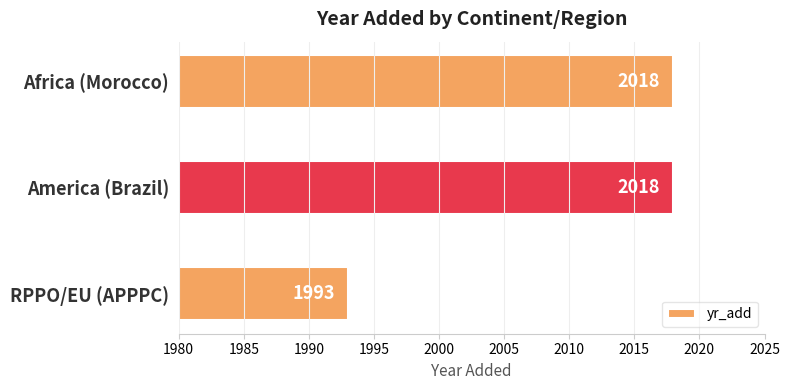

What is the sum of all values?

6029